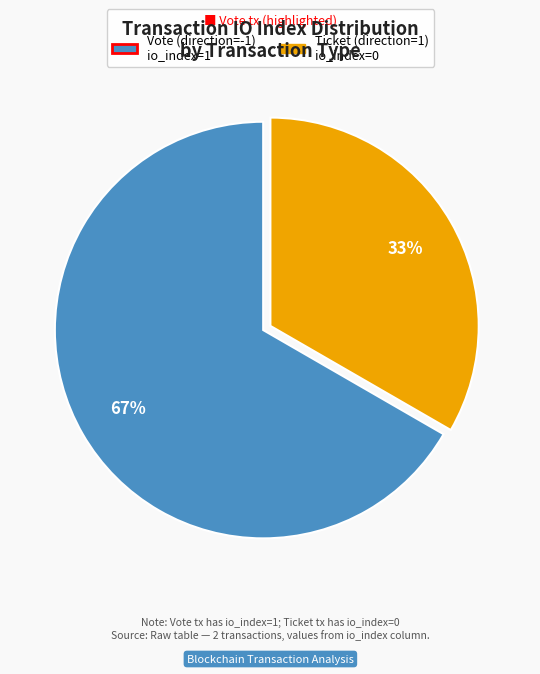

Is there a majority slice in this chart?

Yes